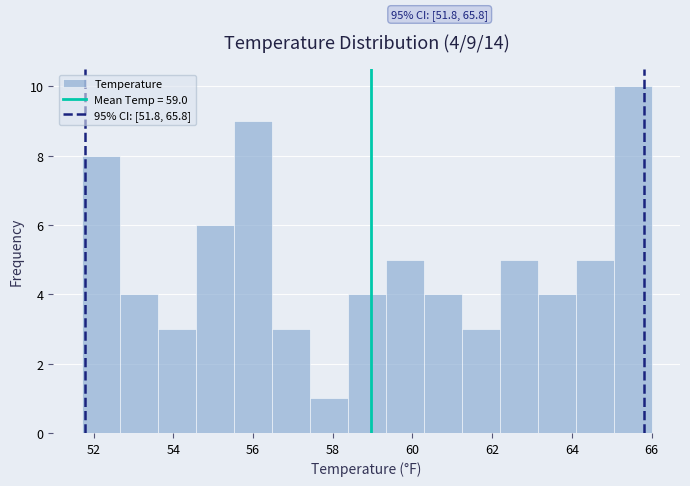

Which range on the x-axis has the tallest bar?

65.0 to 66.0